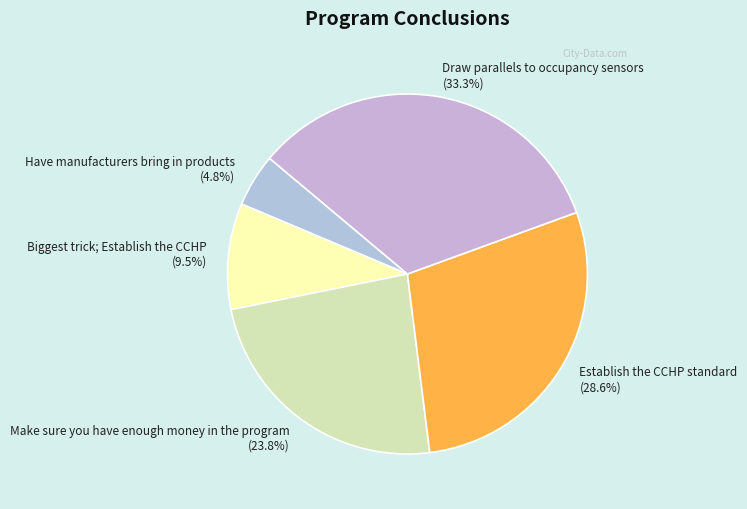

What percentage is the Establish the CCHP standard slice, to the nearest percent?

29%